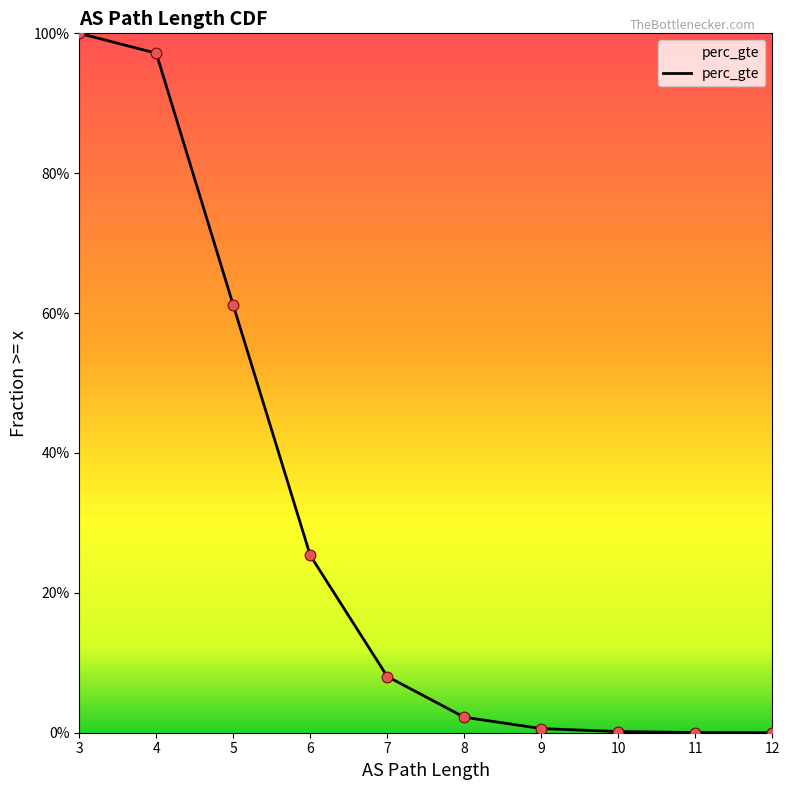

Which has a higher value, 8 or 12?

8